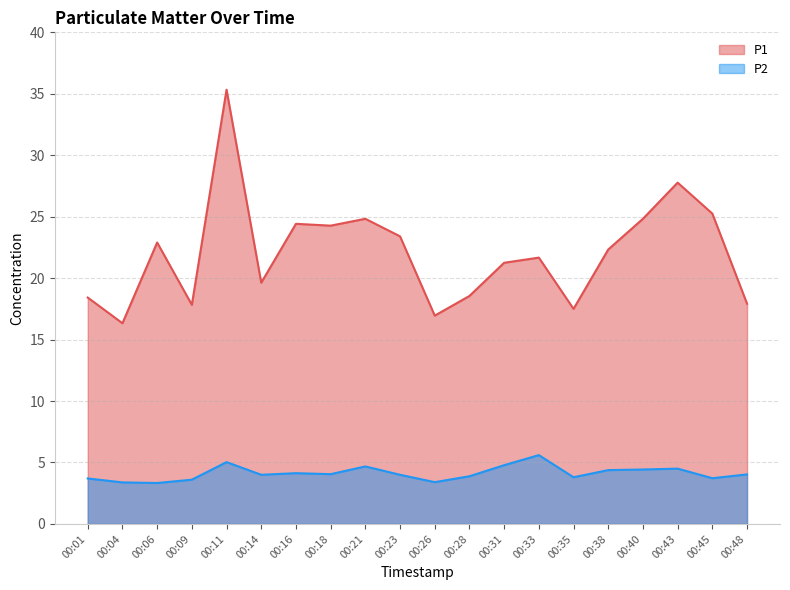

What is the difference between the maximum and minimum values in the P2 series?

2.3